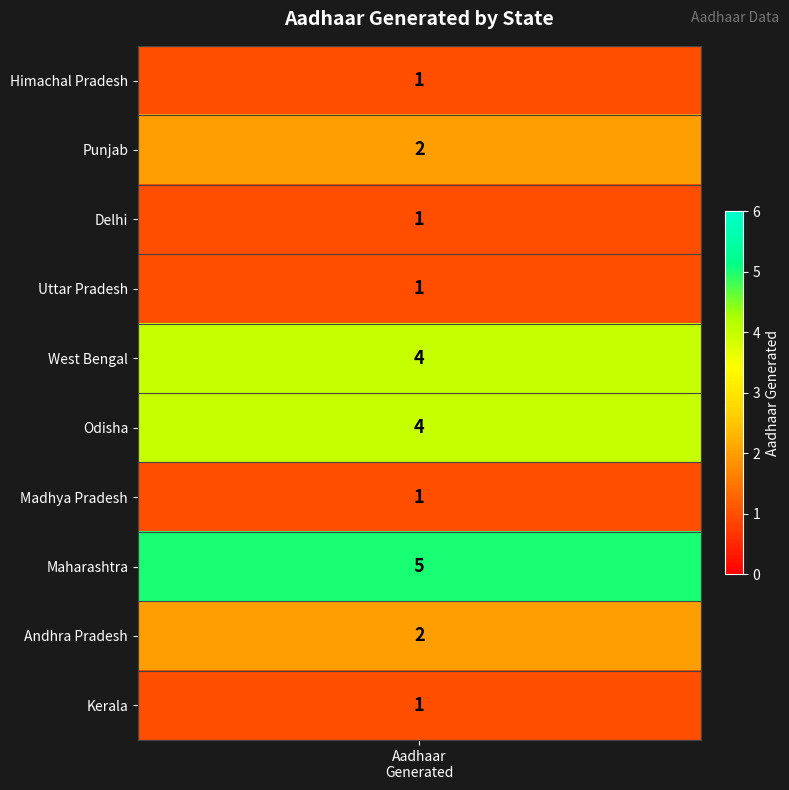

What is the average value?

2